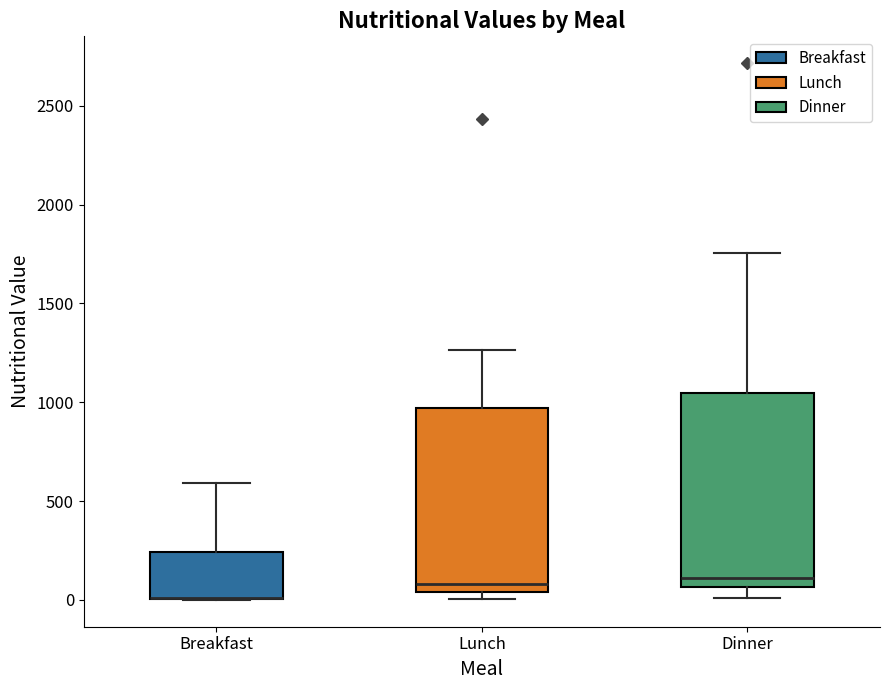

Where does the median line of the box for Dinner sit on the y-axis? The values are not printed on the chart, so give them approximately, as read against the axis.

100